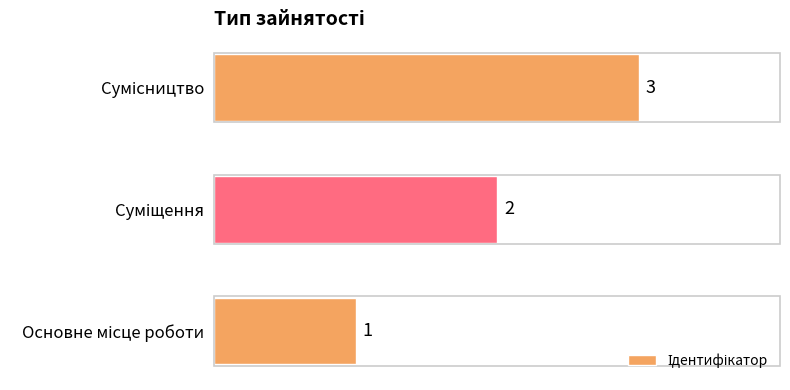

What is the maximum value shown in the chart?

3